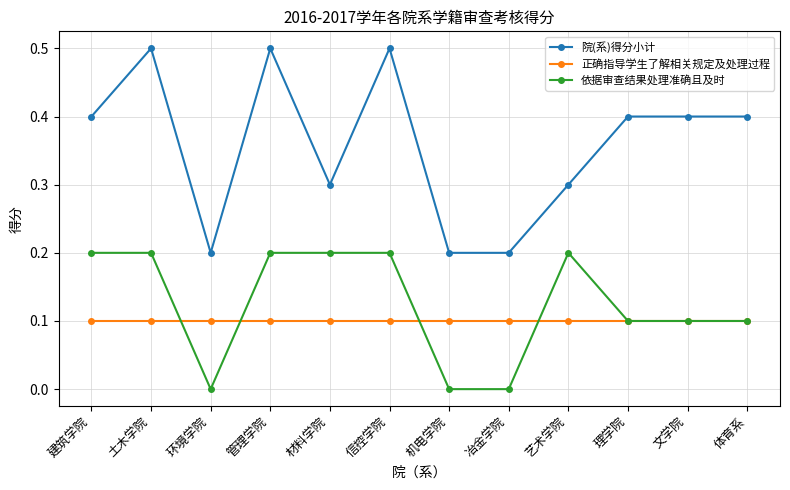

How many lines are shown in the chart?

3